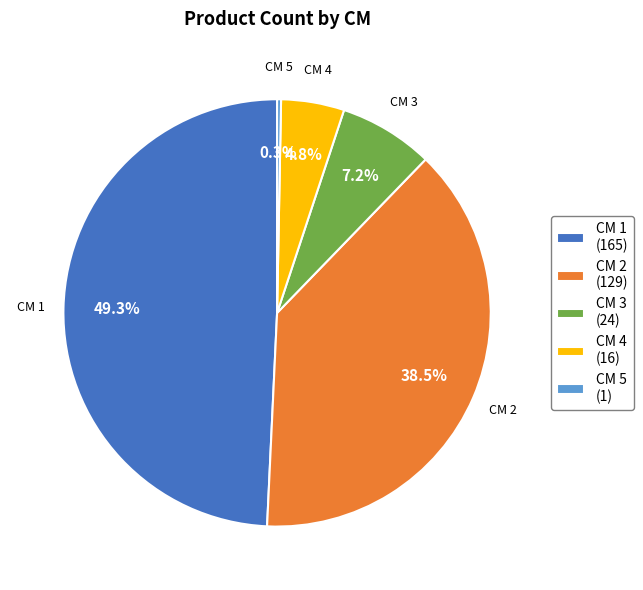

What is the smallest slice in the pie chart?

CM 5 (1)